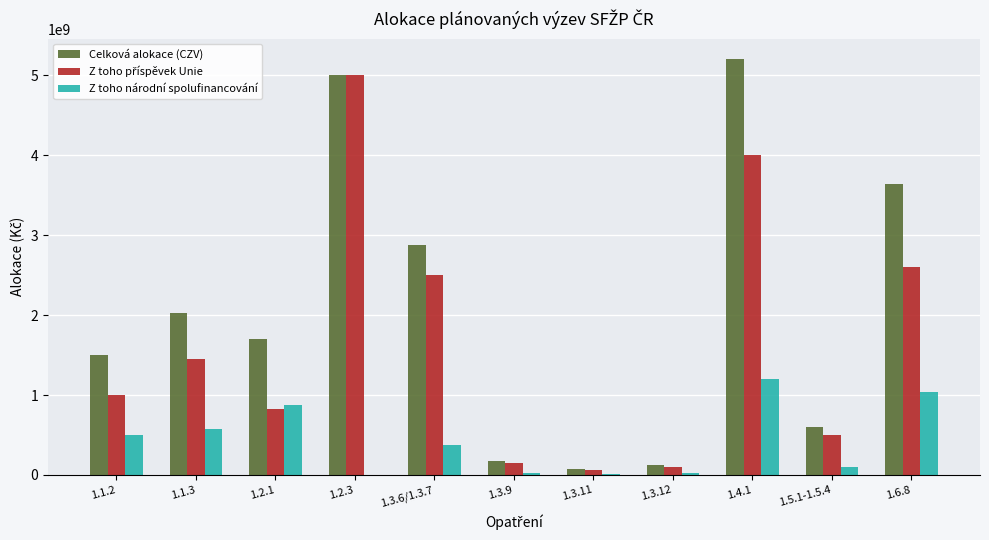

What is the maximum value shown in the chart?

5200000000